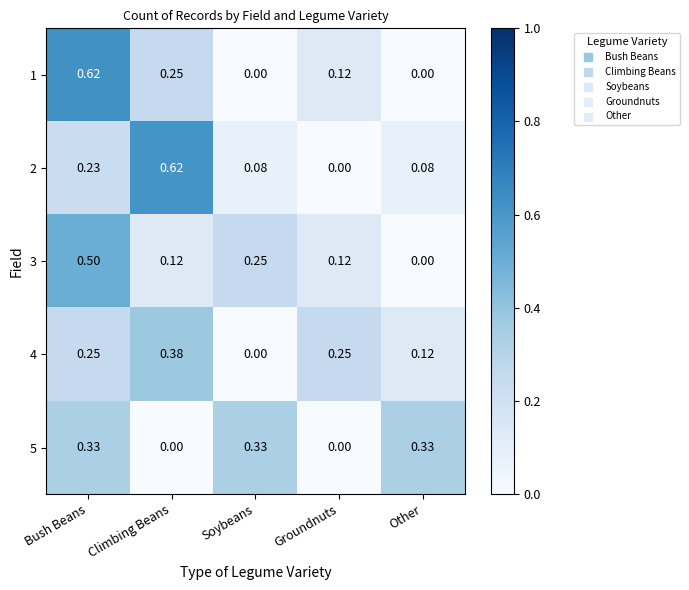

At which category is the sum across all series the highest?

Bush Beans